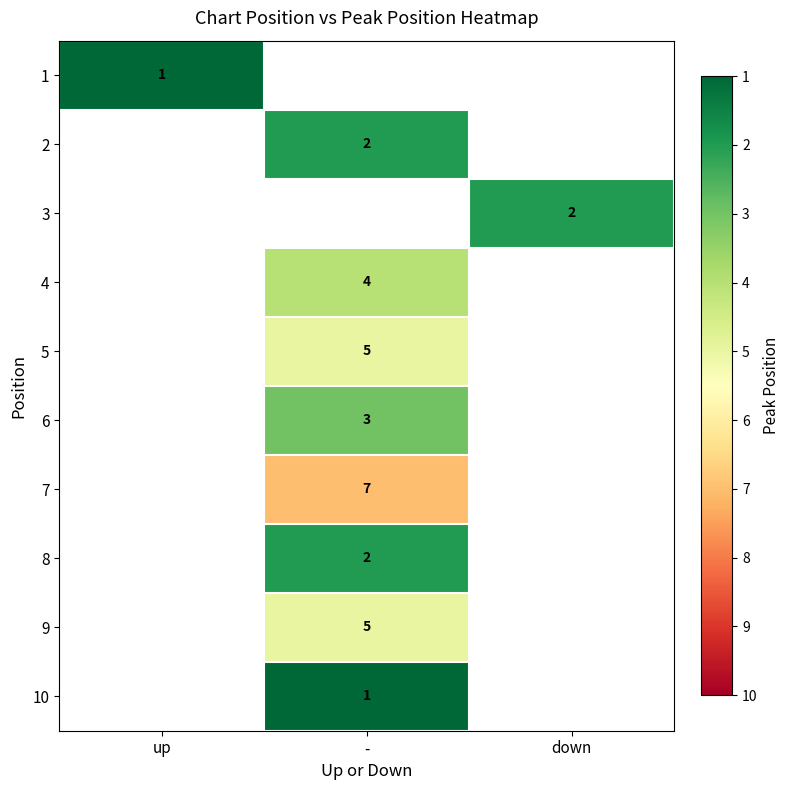

Which category has the highest value across all series?

-